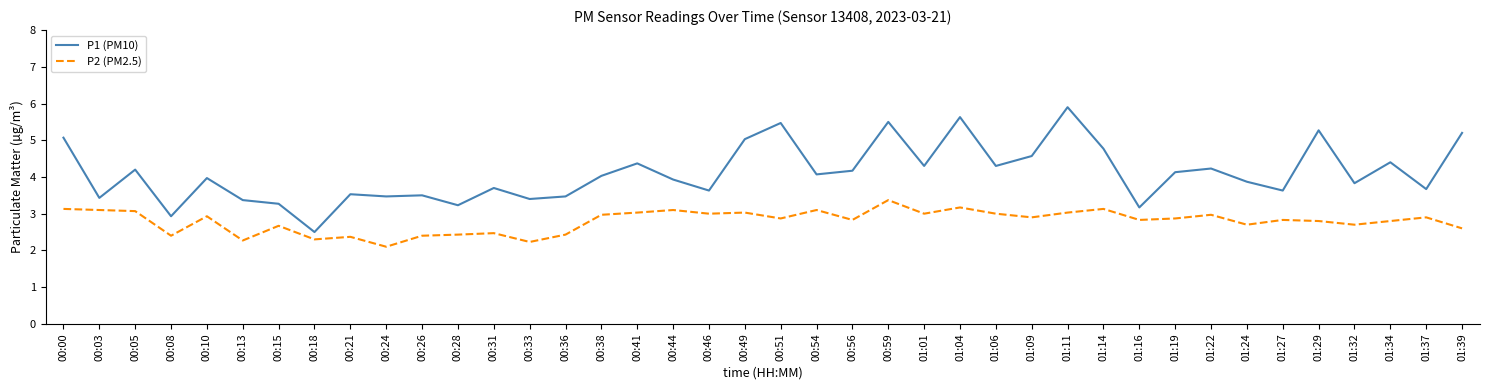

Between 00:49 and 01:19, which series saw the biggest shift?

P1 (PM10)